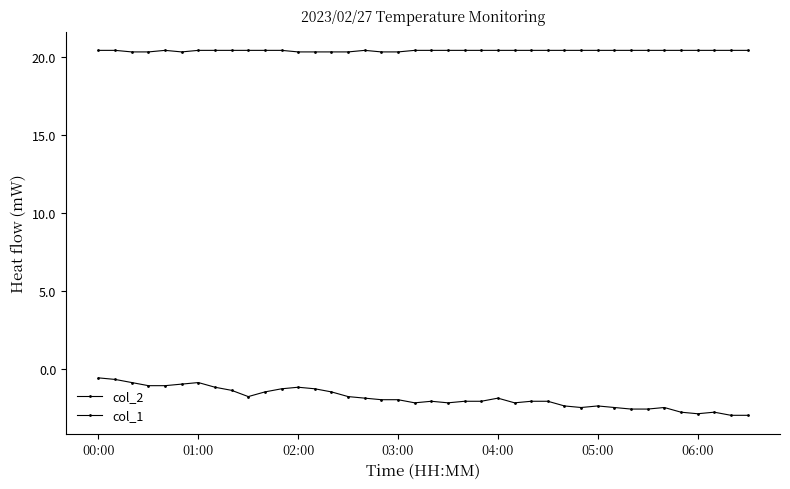

What is the maximum value for col_1?

20.4